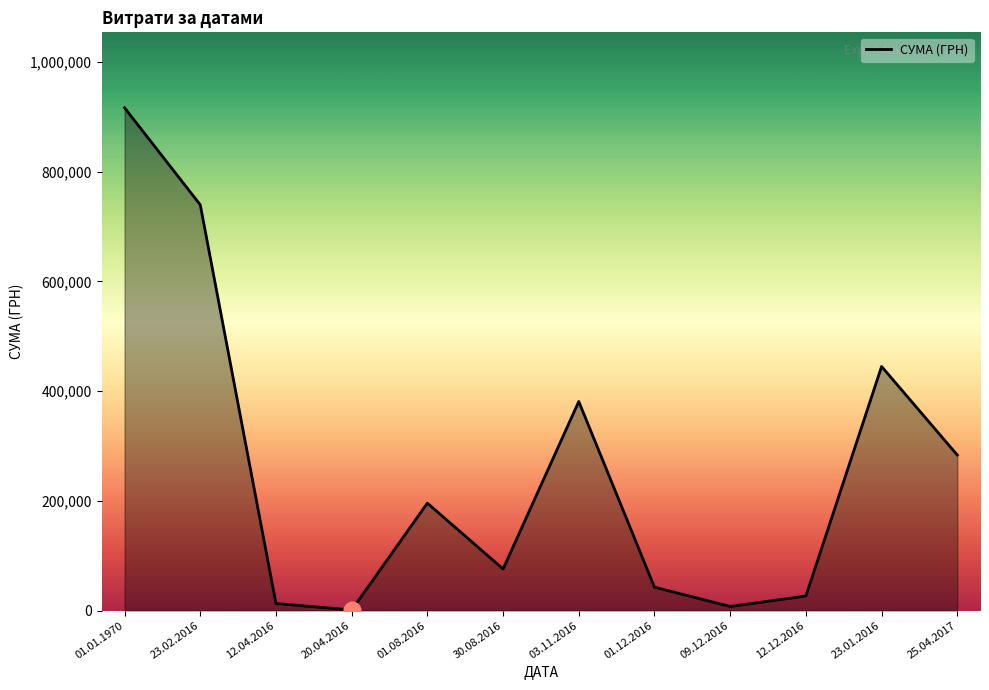

What is the difference between the values at 03.11.2016 and 12.04.2016?

368158.0